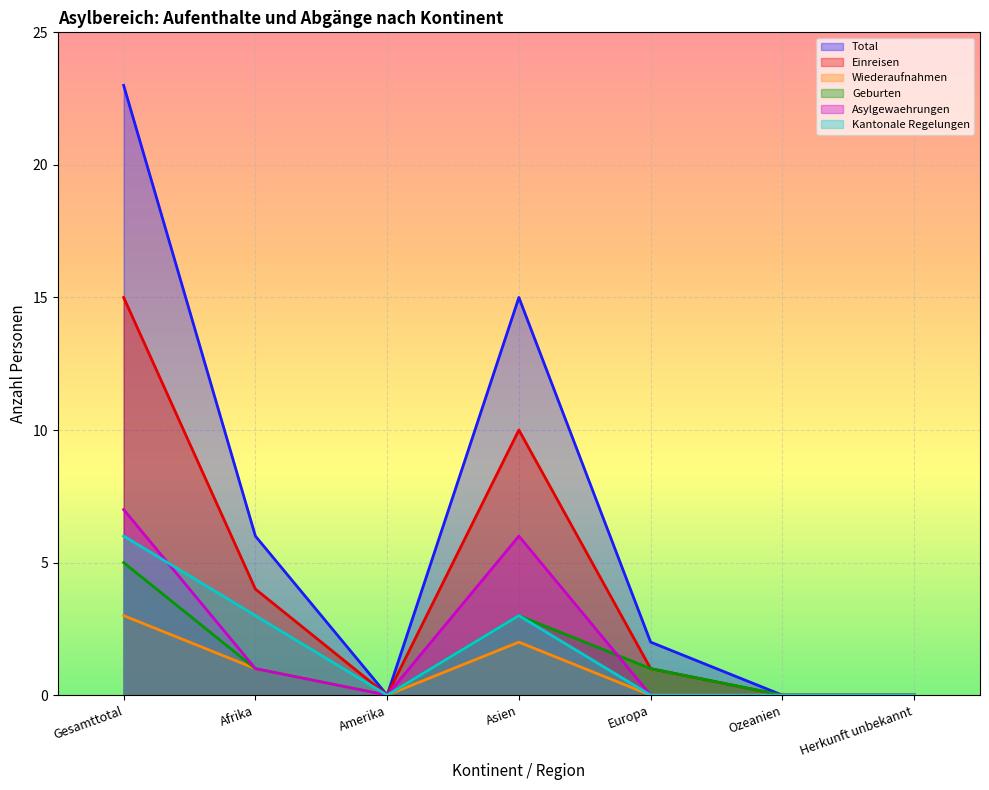

Read the Kantonale Regelungen value at Asien.

3